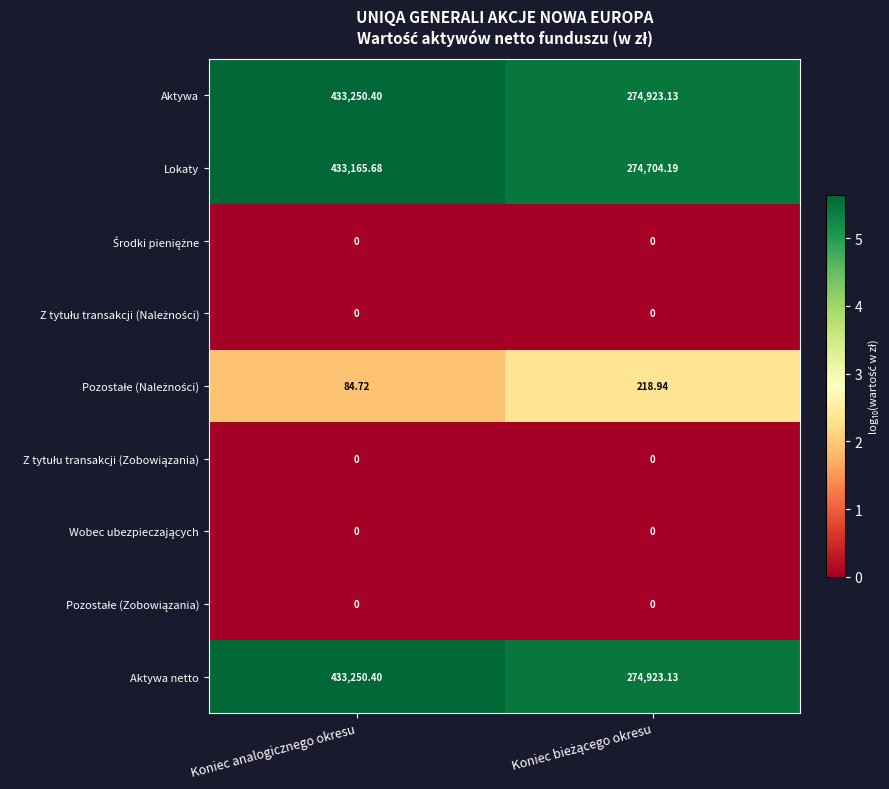

Which series has the largest range (max minus min)?

Lokaty